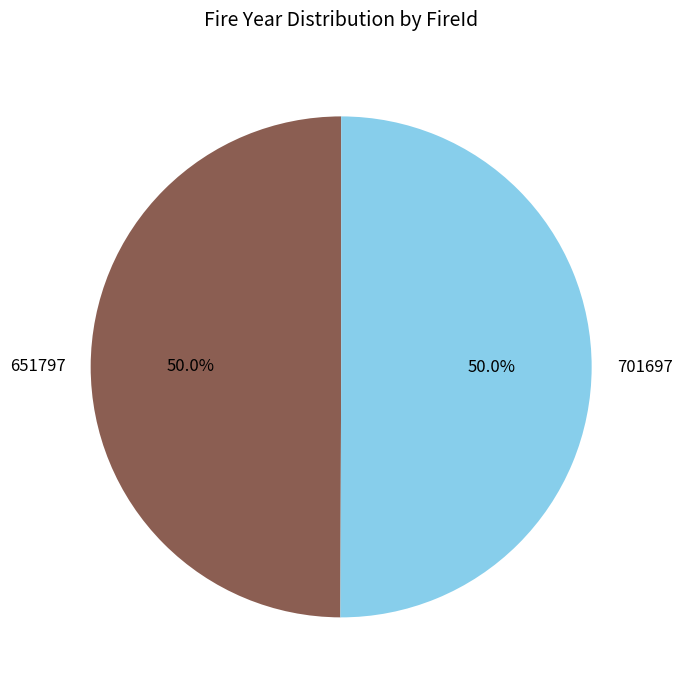

Approximately how many times larger is the value at 651797 compared to 701697?

1.0